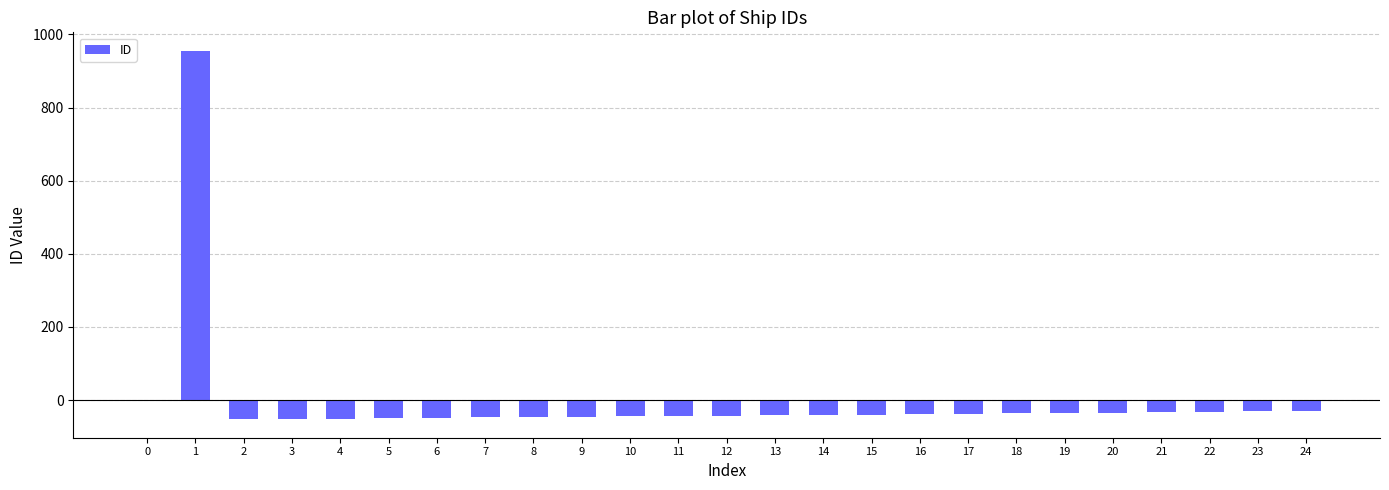

What is the sum of the values at 5 and 9?

-95.1